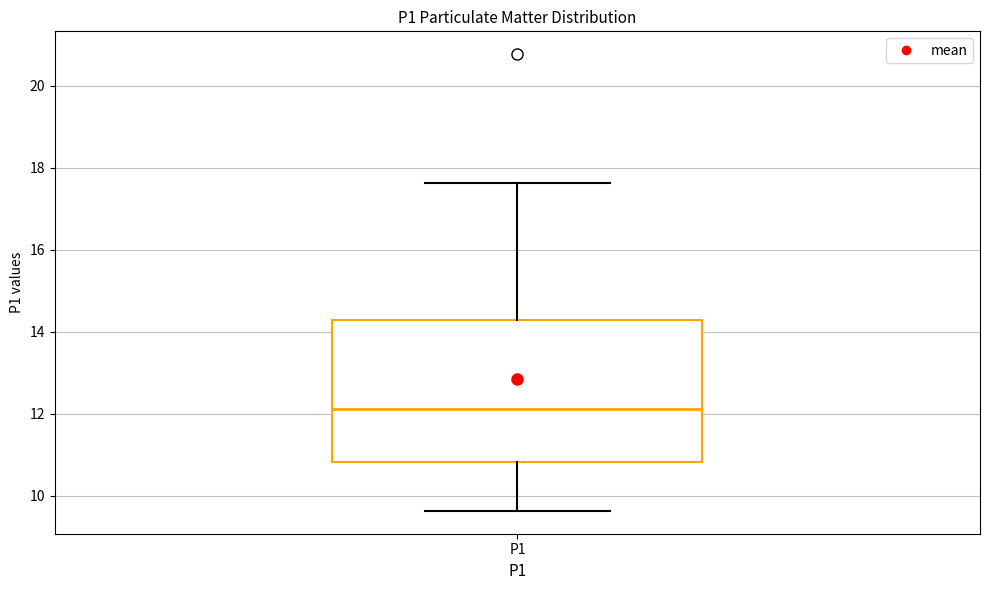

Where is the upper edge of the box for P1 on the y-axis? The values are not printed on the chart, so give them approximately, as read against the axis.

14.2